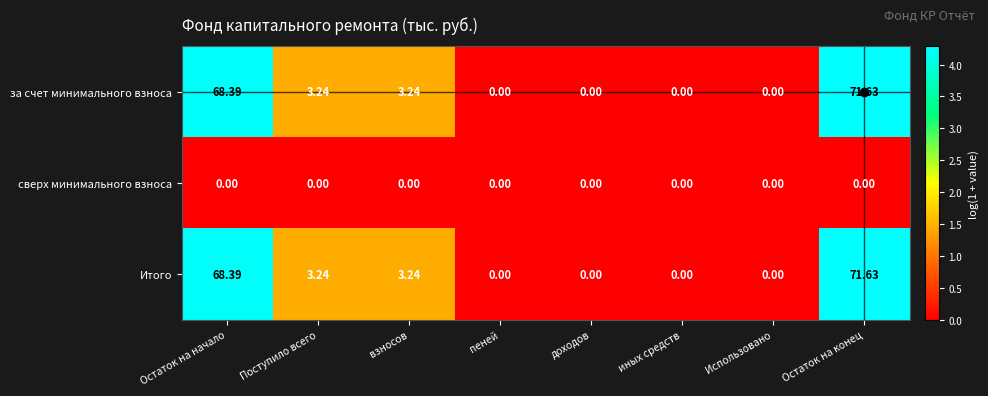

At which category does the chart reach its peak across all series?

Остаток на конец